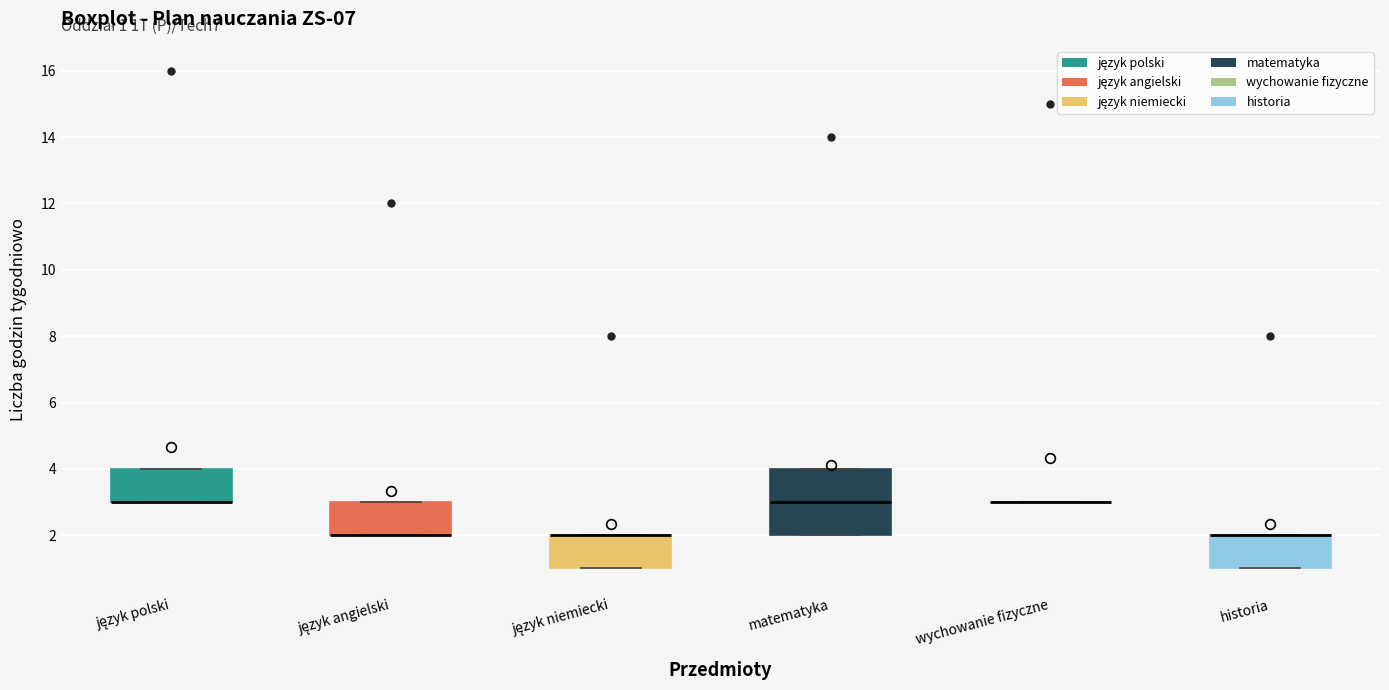

Comparing the boxes themselves (not the whiskers), which one is the tallest?

matematyka